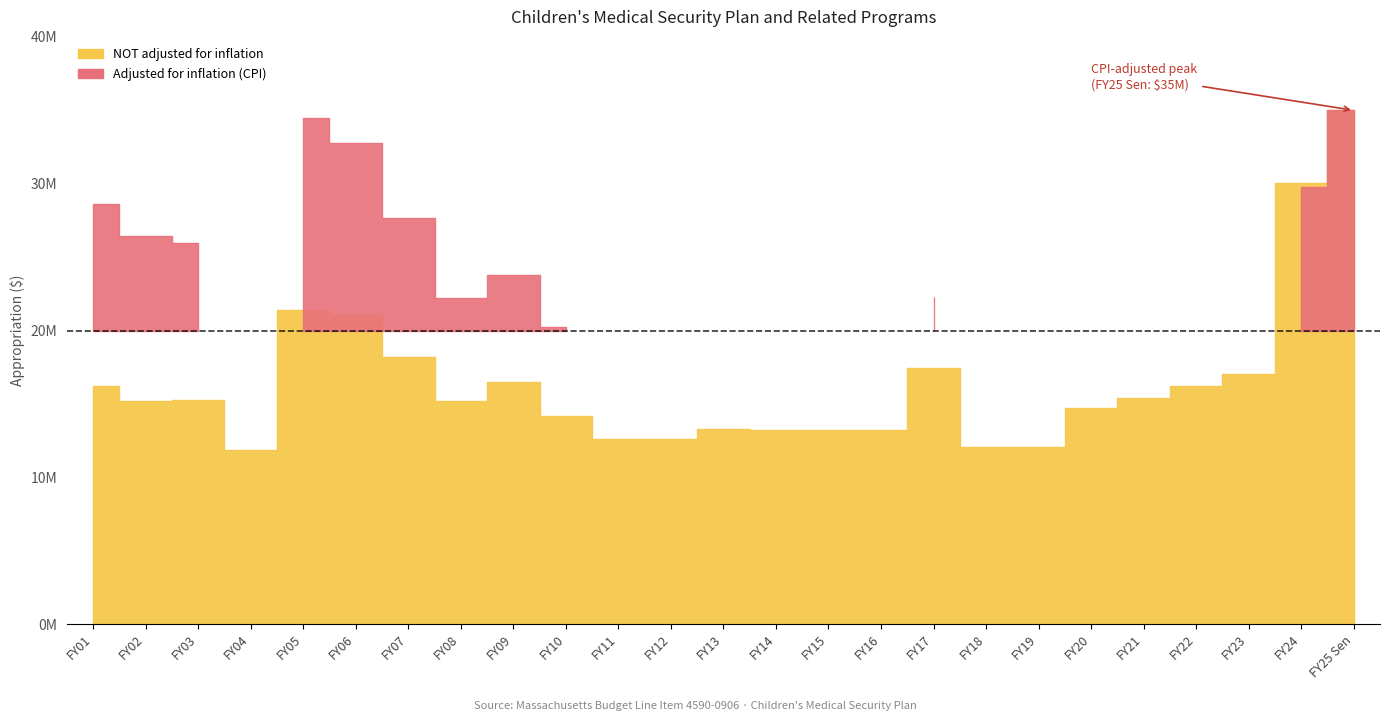

Reading left to right, transcribe all the data shown in this chart.

adjusted for inflation (cpi): FY01=28649825	FY02=26445581	FY03=25992194	FY04=19740241	FY05=34497279	FY06=32781780	FY07=27637191	FY08=22250382	FY09=23783570	FY10=20249732	FY11=17635143	FY12=17132004	FY13=17782304	FY14=17398581	FY15=17274975	FY16=17160953	FY17=22274926	FY18=15084978	FY19=14778595	FY20=17679230	FY21=18147790	FY22=17781388	FY23=17922222	FY24=29754053	FY25 Sen=35000000
NOT adjusted for inflation: FY01=16210797	FY02=15228548	FY03=15297200	FY04=11874000	FY05=21374000	FY06=21078379	FY07=18232293	FY08=15223144	FY09=16500000	FY10=14186651	FY11=12600000	FY12=12600000	FY13=13298695	FY14=13214180	FY15=13214180	FY16=13214180	FY17=17471111	FY18=12096978	FY19=12096978	FY20=14700000	FY21=15435000	FY22=16206750	FY23=17017088	FY24=30017088	FY25 Sen=35000000